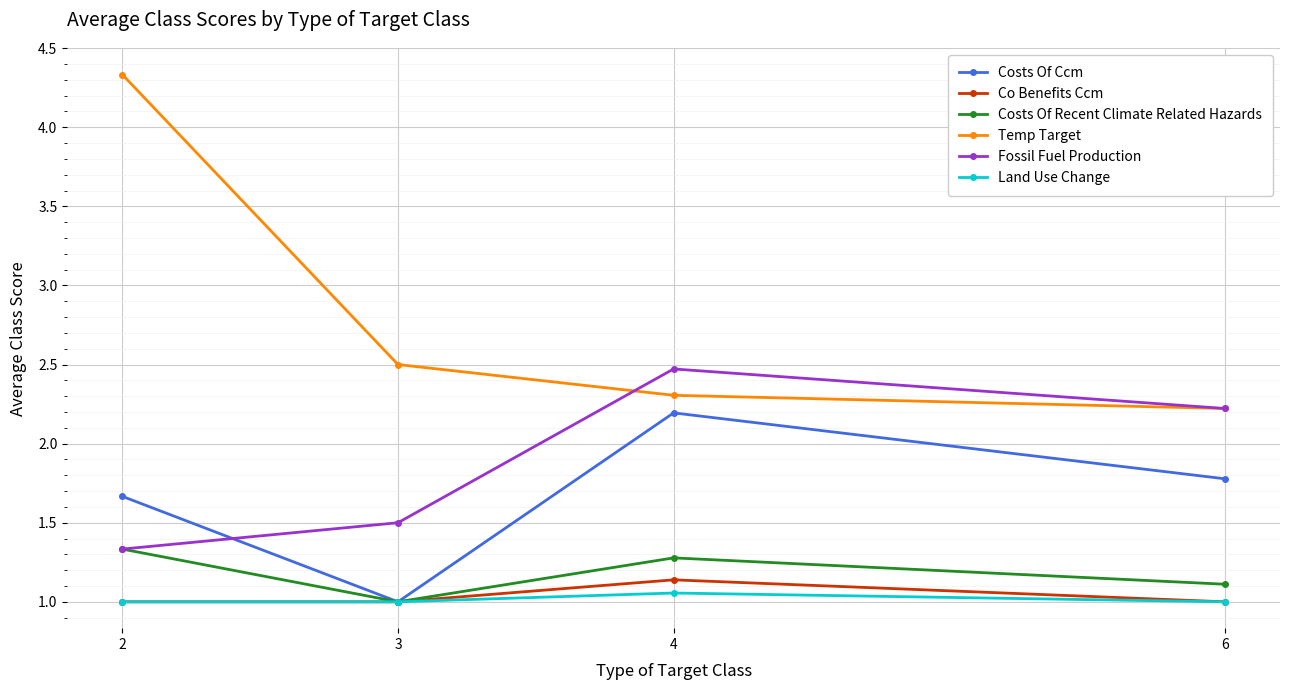

Where does the Fossil Fuel Production series first go above 2?

4